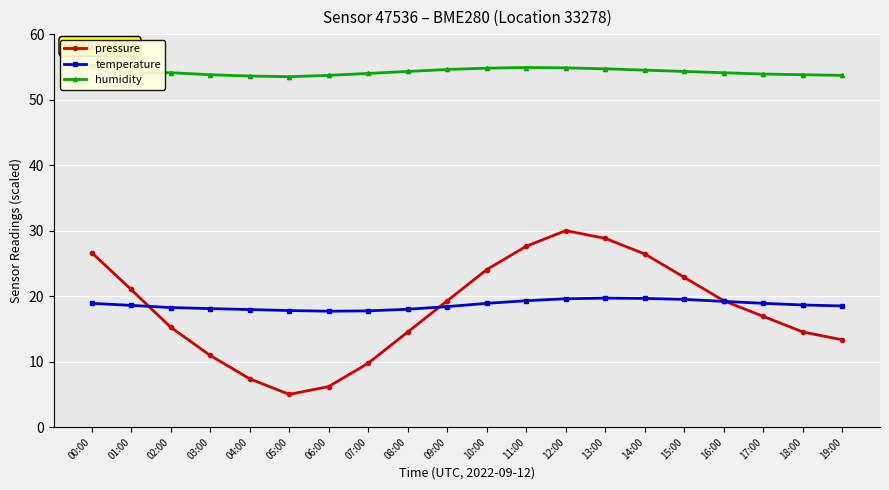

What is the value of the pressure point at the 8th from the left?

9.8